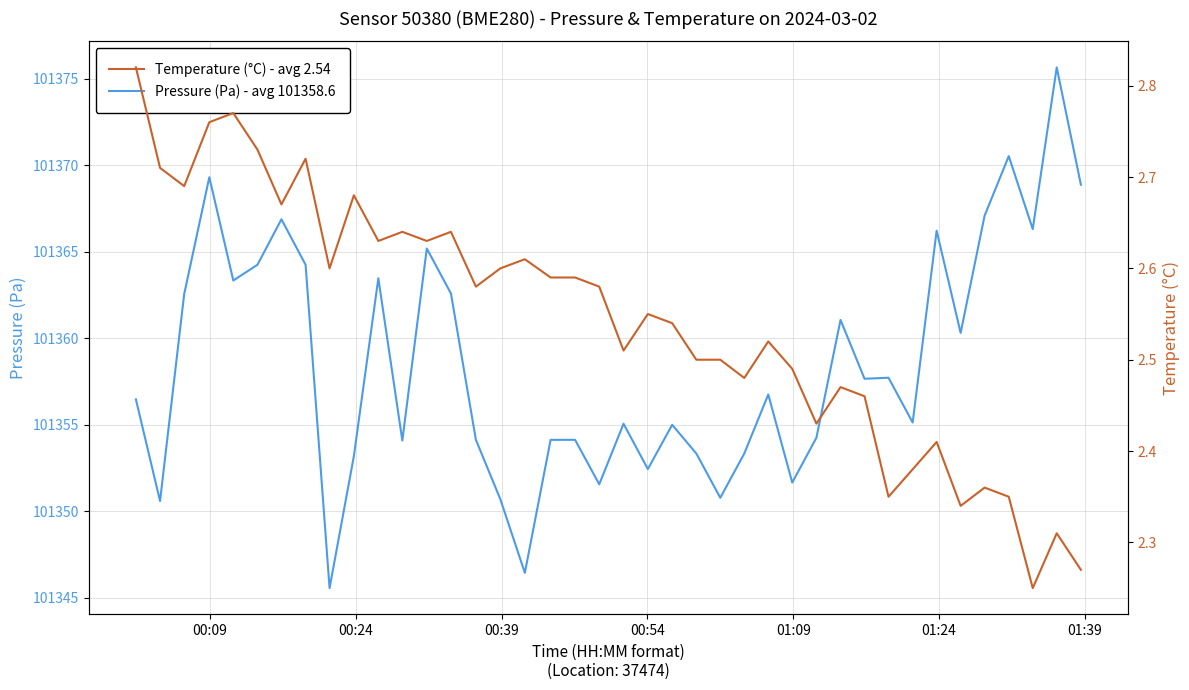

What is the lowest value of the Pressure (Pa) - avg 101358.6 series?

101345.6